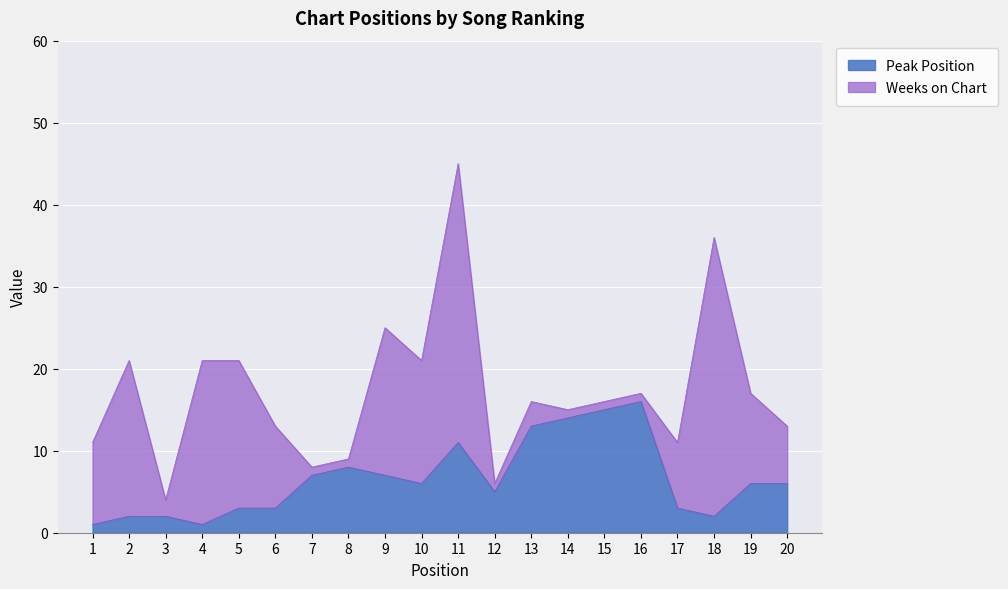

Approximately how many times larger is the value at 19 compared to 12?

1.2